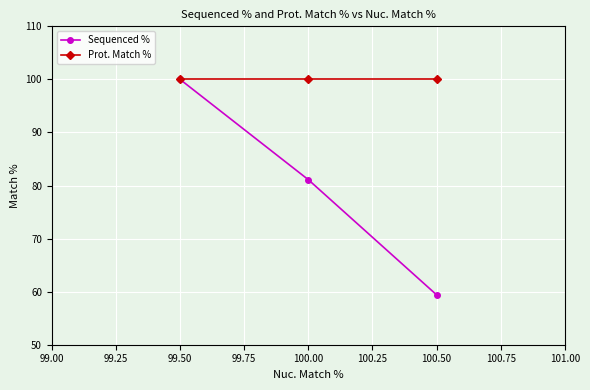

Reading right to left, list all the values displayed in this chart.

Sequenced %: 59.4	81.1	100.0
Prot. Match %: 100.0	100.0	100.0